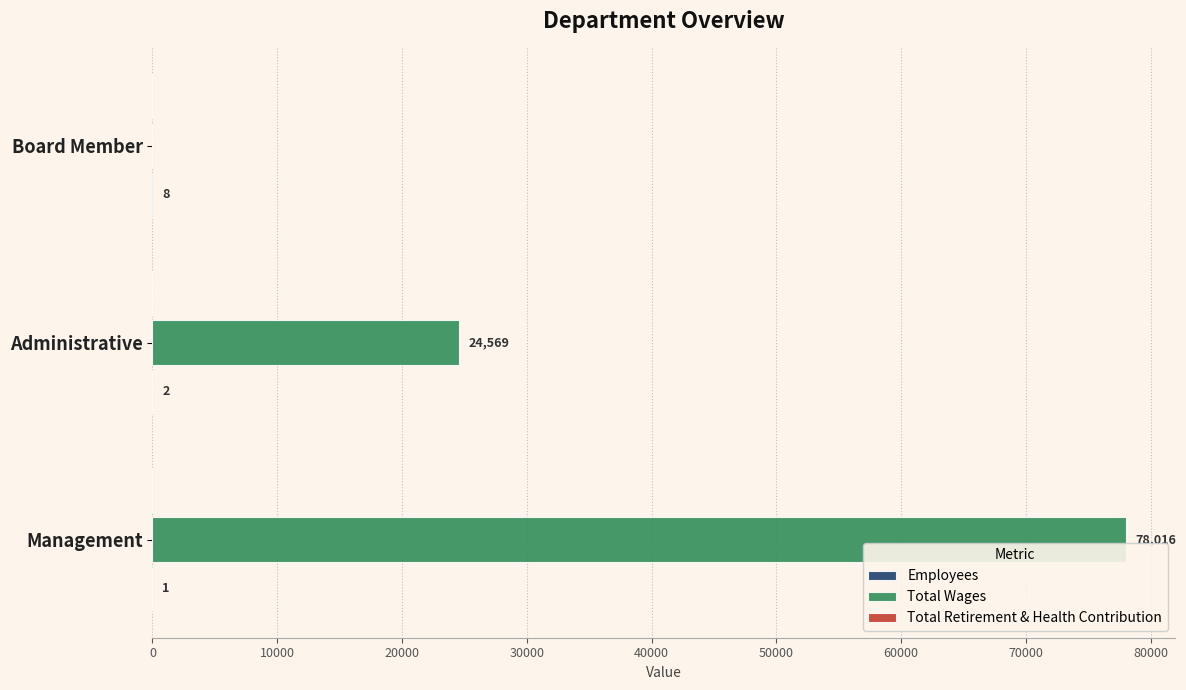

True or false: Total Wages has a value of 78016 at Management.

True